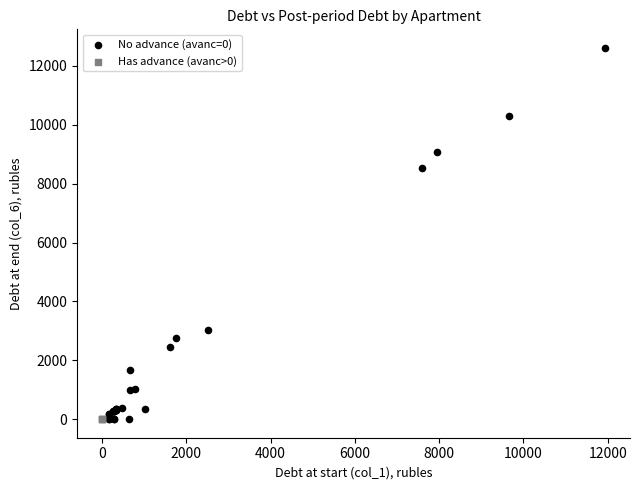

Which series contains the highest Y value?

No advance (avanc=0)